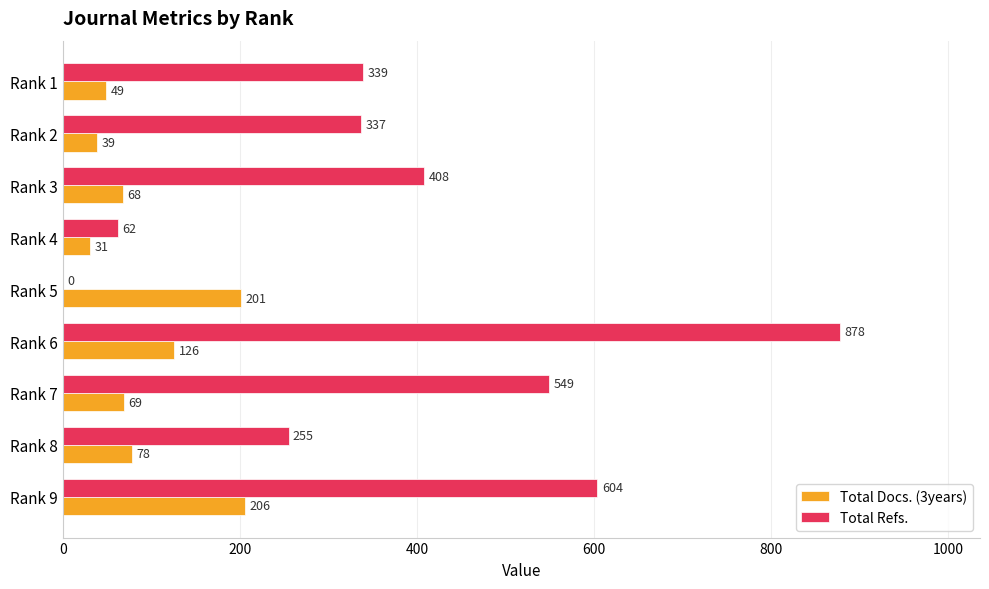

Where is Total Refs. nearest to the value 439?

Rank 3